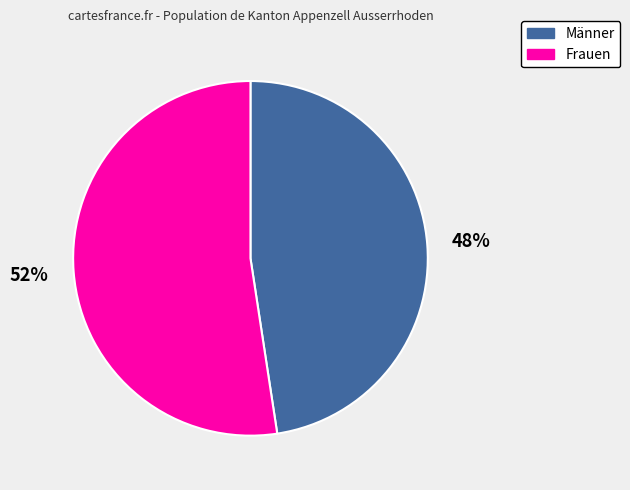

Combined, do Frauen and Männer account for over 50%?

Yes